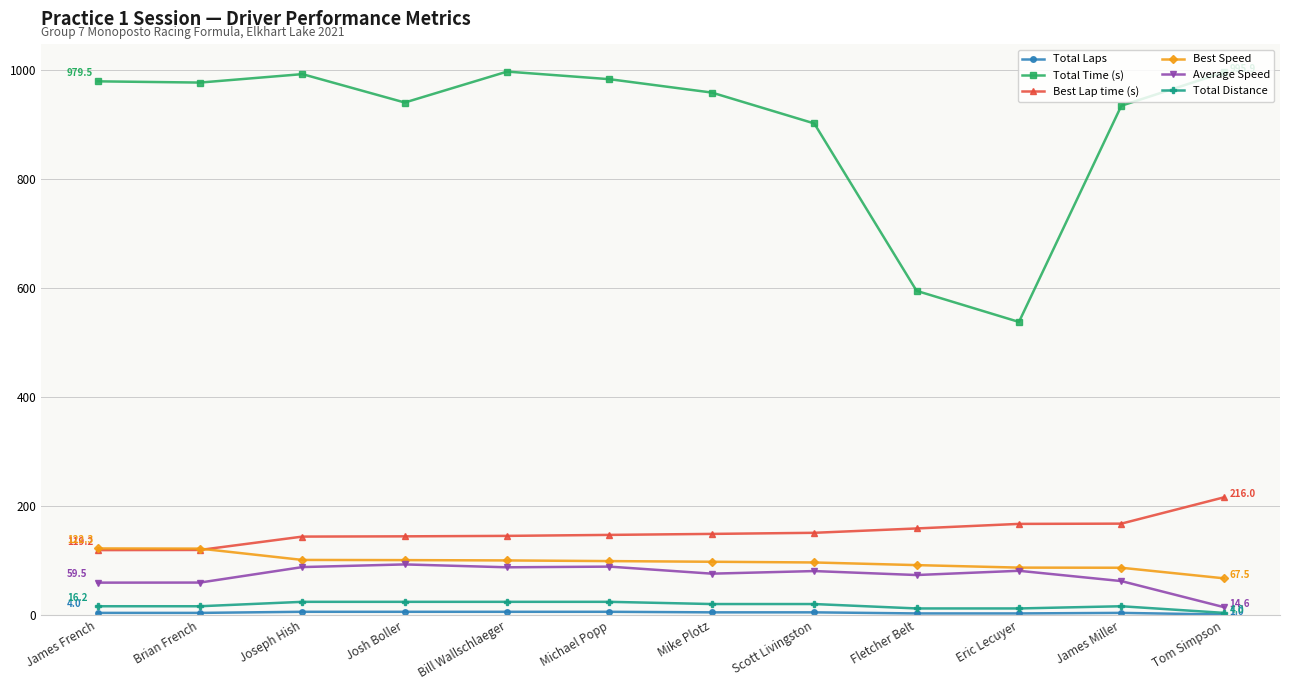

The value of Total Time (s) at Bill Wallschlaeger is 1617.5. True or false?

False